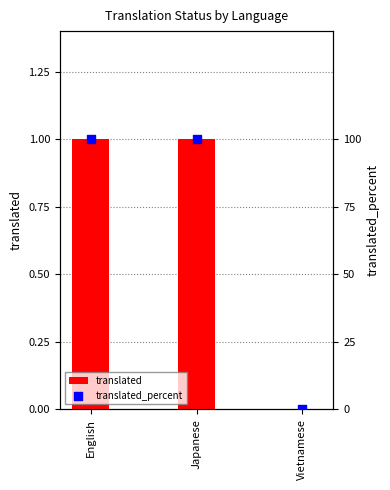

What are all the series names shown in the legend?

translated, translated_percent